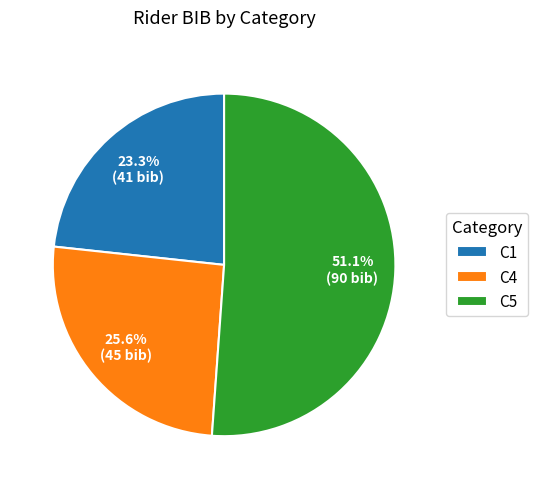

To the nearest percent, what portion does C5 represent?

51%